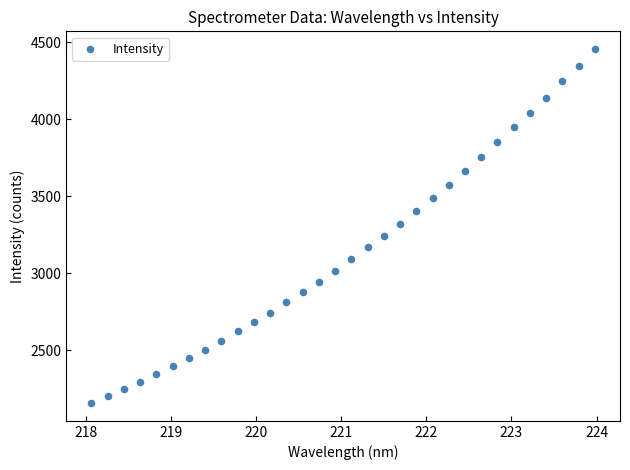

What is the range of Y values (max minus min)?

2299.0